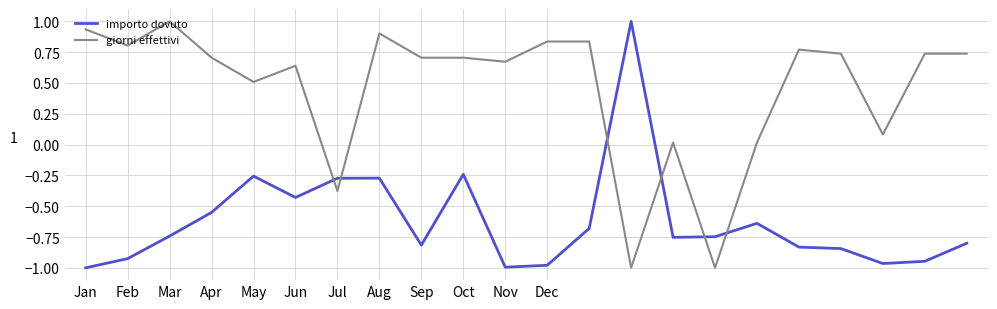

What is the greatest value displayed?

1.0